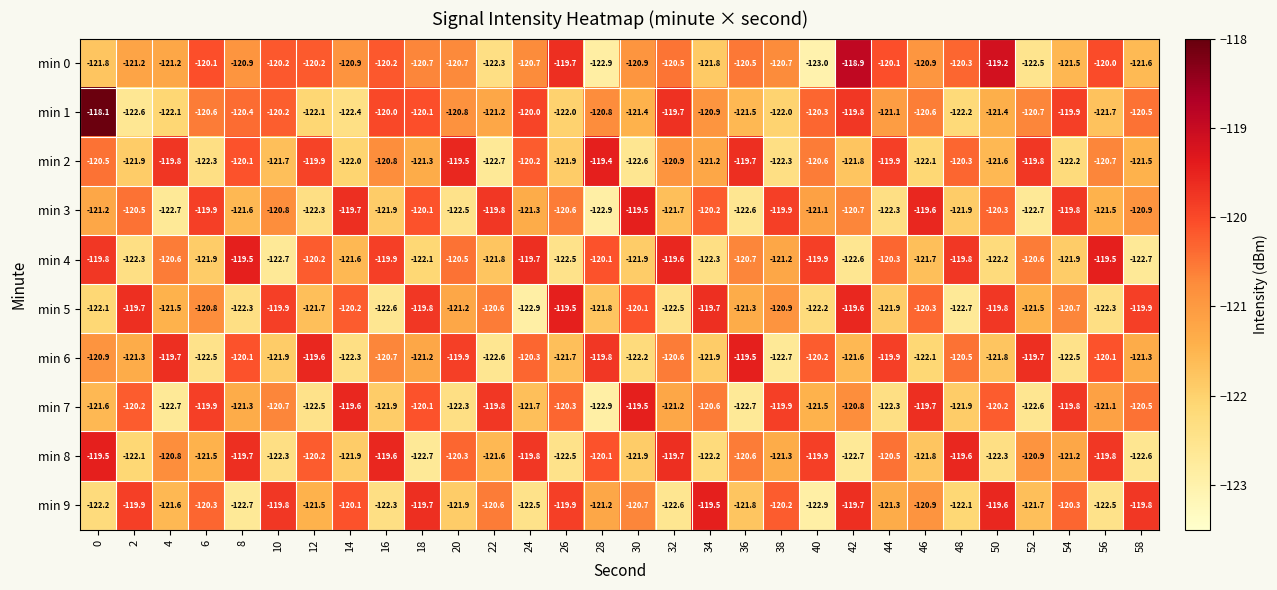

What is the total value across all series at 22?

-1213.0